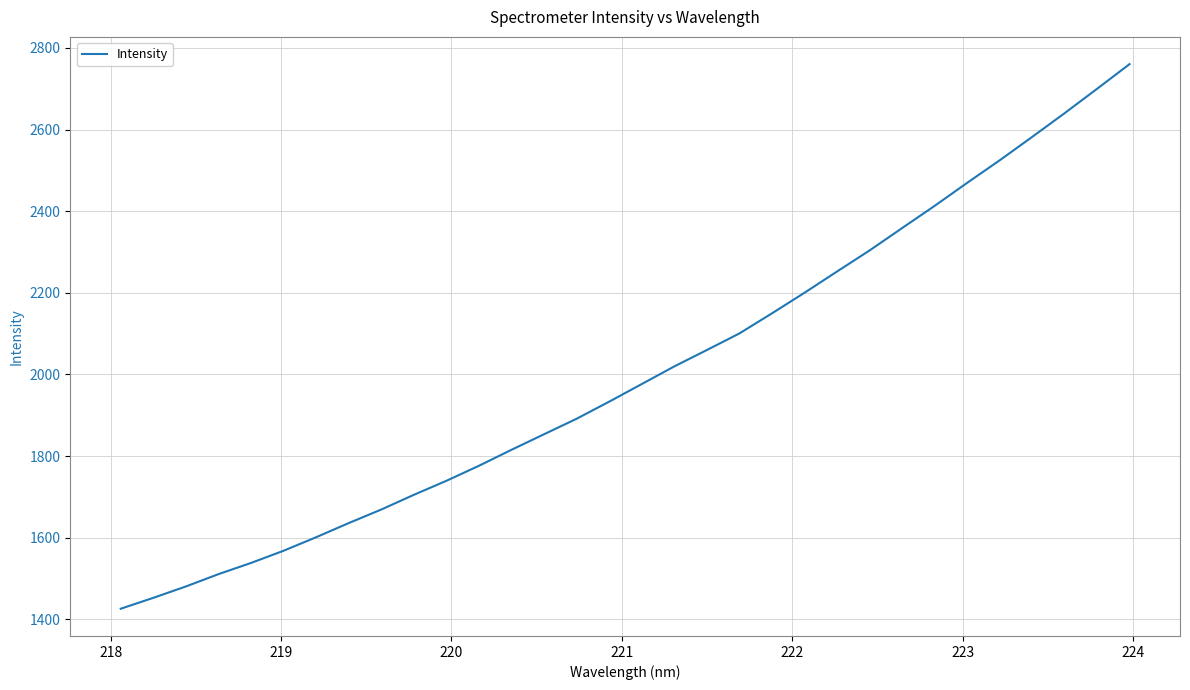

What is the average value?

2003.3